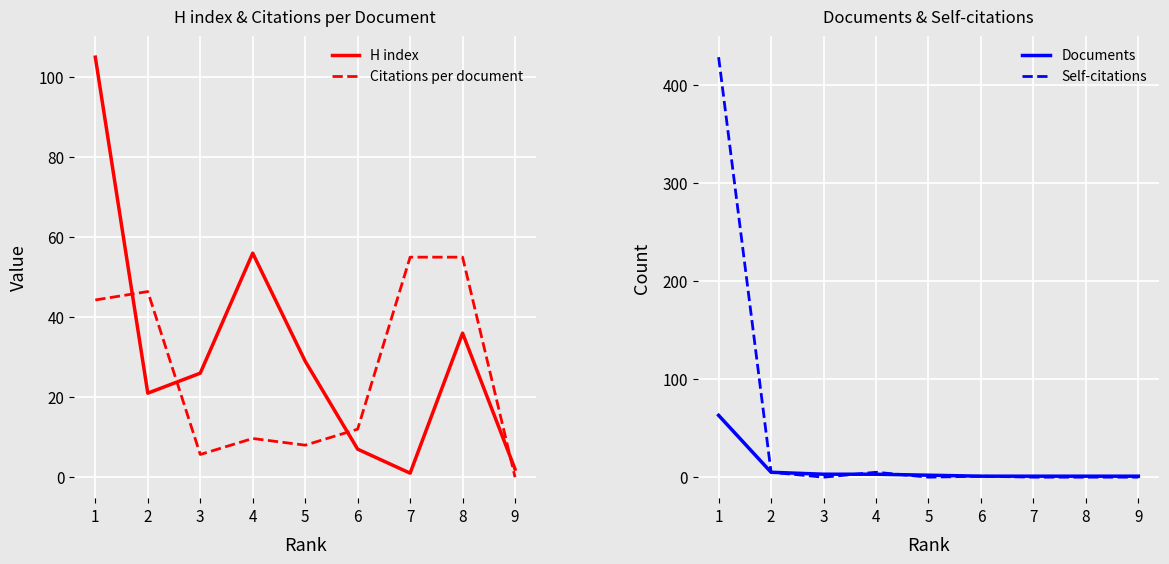

List the labels in order of Documents value, smallest first.

6, 7, 8, 9, 5, 3, 4, 2, 1